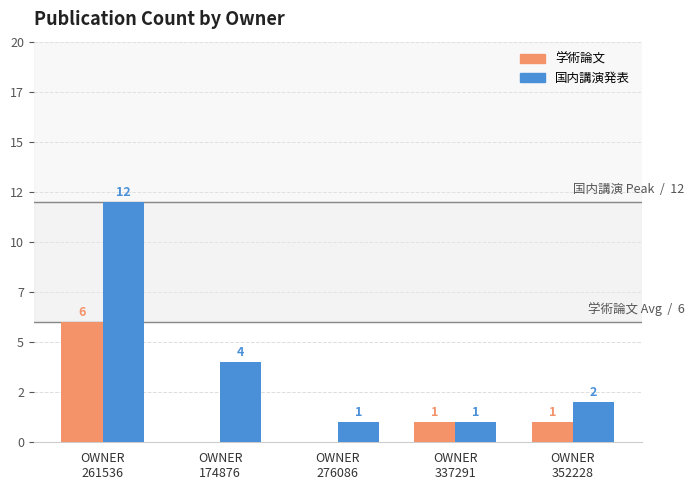

Which series has the largest total across all categories?

国内講演発表